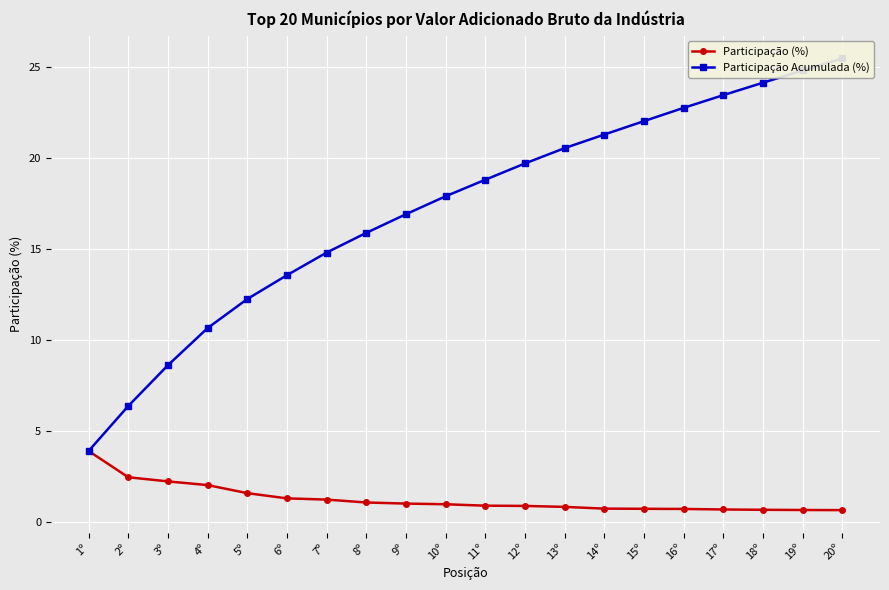

List the labels in order of Participação Acumulada (%) value, smallest first.

1º, 2º, 3º, 4º, 5º, 6º, 7º, 8º, 9º, 10º, 11º, 12º, 13º, 14º, 15º, 16º, 17º, 18º, 19º, 20º